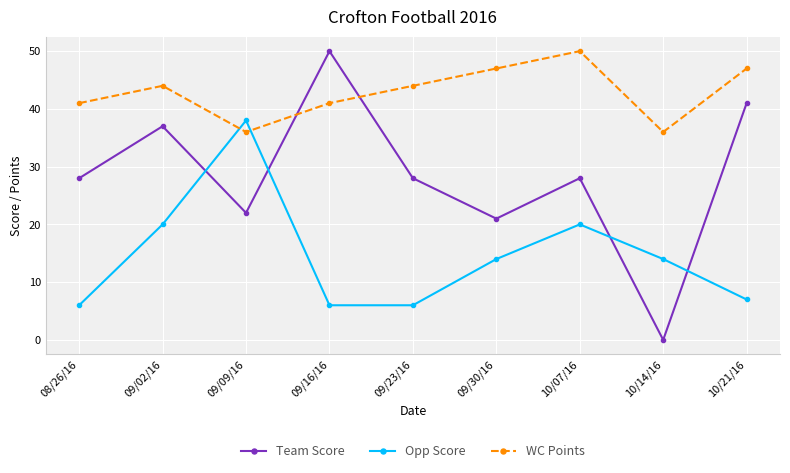

True or false: WC Points and Opp Score intersect in this chart.

True